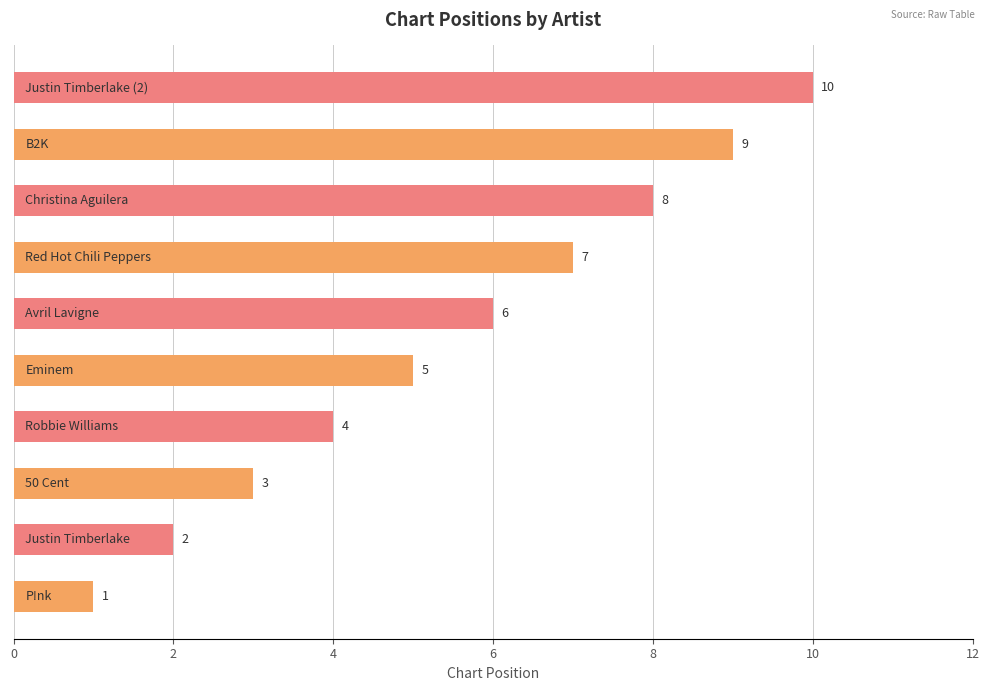

What is the difference between the maximum and minimum values?

9